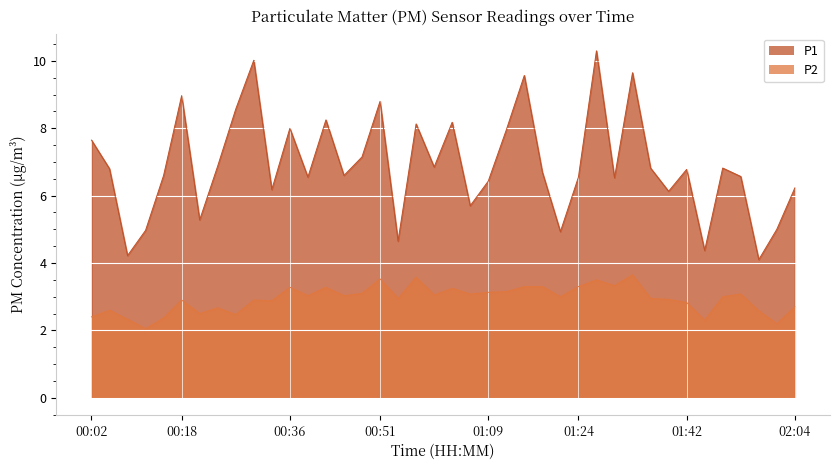

What is the total value across all series at 00:18?

11.9